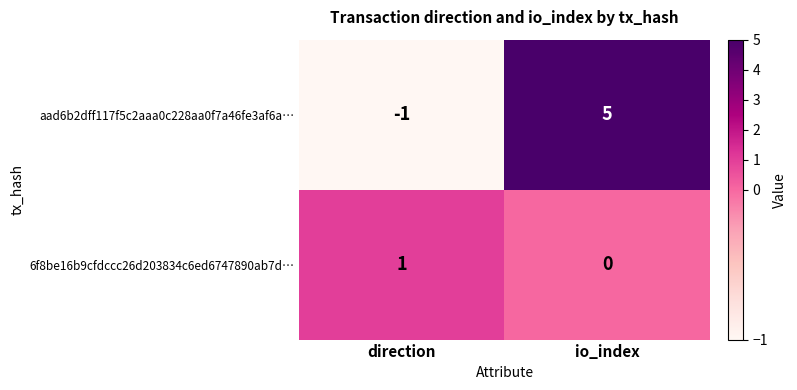

How many categories are shown in the chart?

2